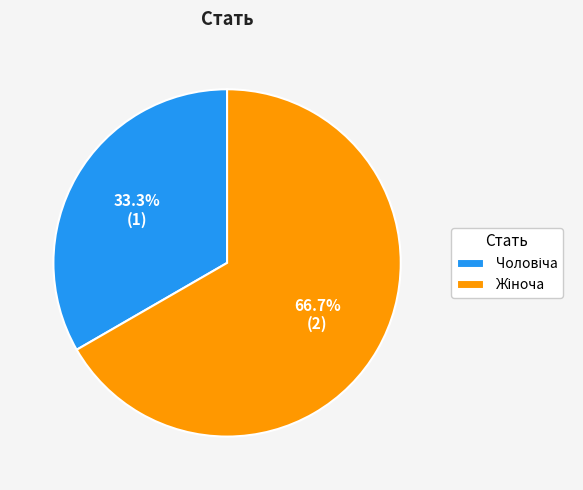

To the nearest percent, what is the difference between the largest and smallest slice percentages?

33%